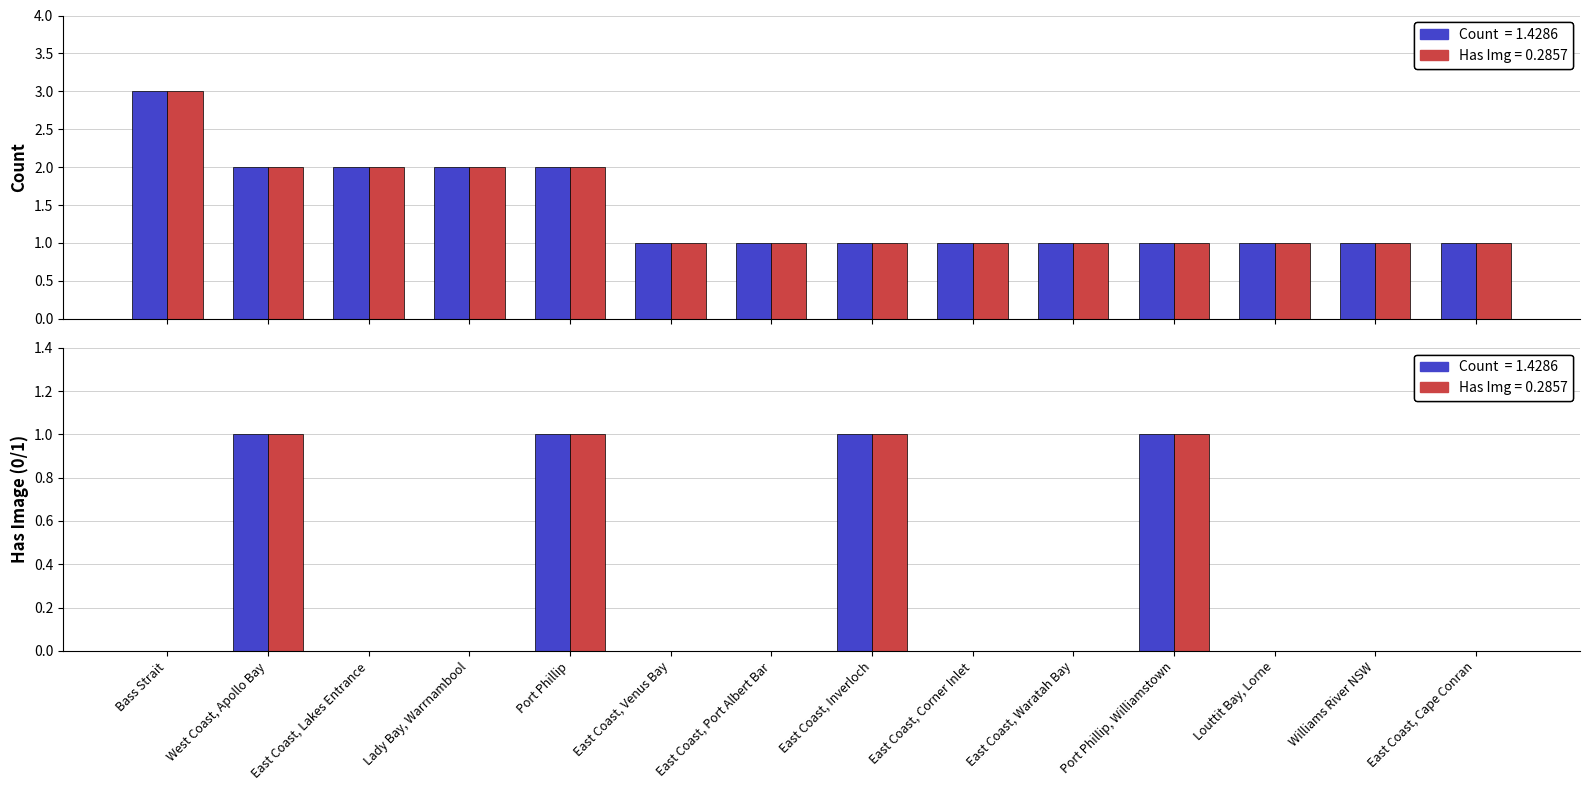

What is the label of the 12th bar from the right?

East Coast, Lakes Entrance